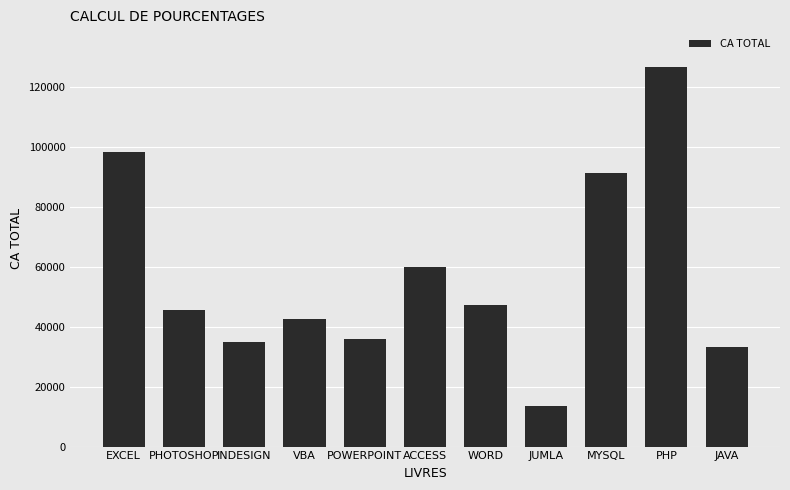

Does the chart contain any negative values?

No